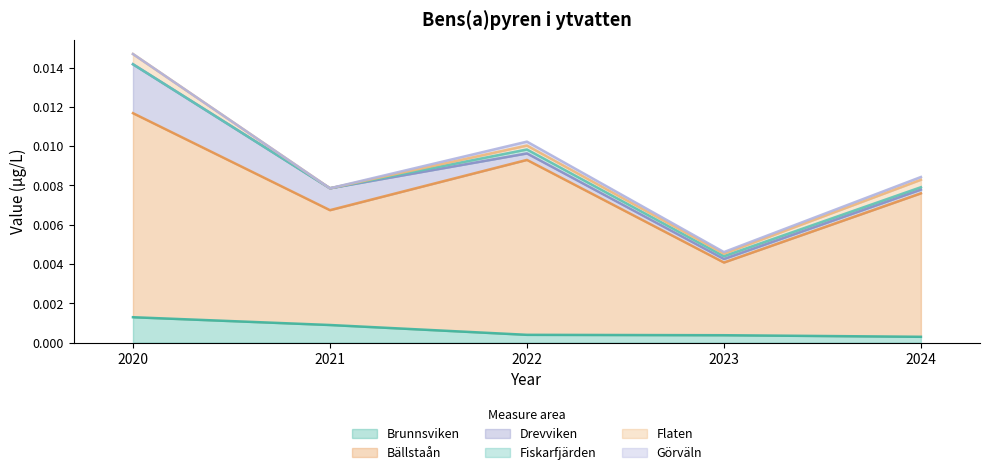

What are all the series names shown in the legend?

Brunnsviken, Bällstaån, Drevviken, Fiskarfjärden, Flaten, Görväln